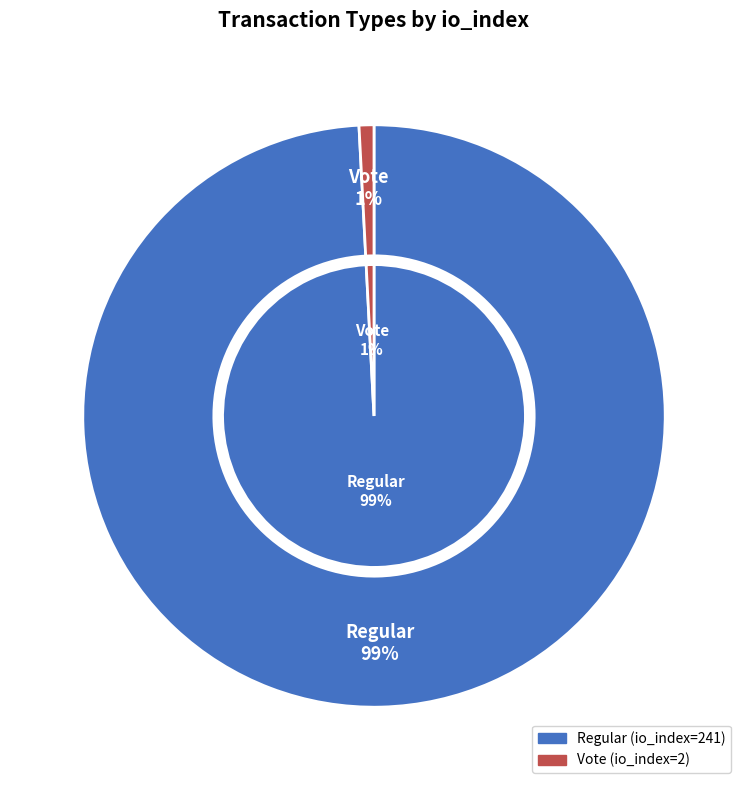

Which category has the smallest portion of the pie?

Vote